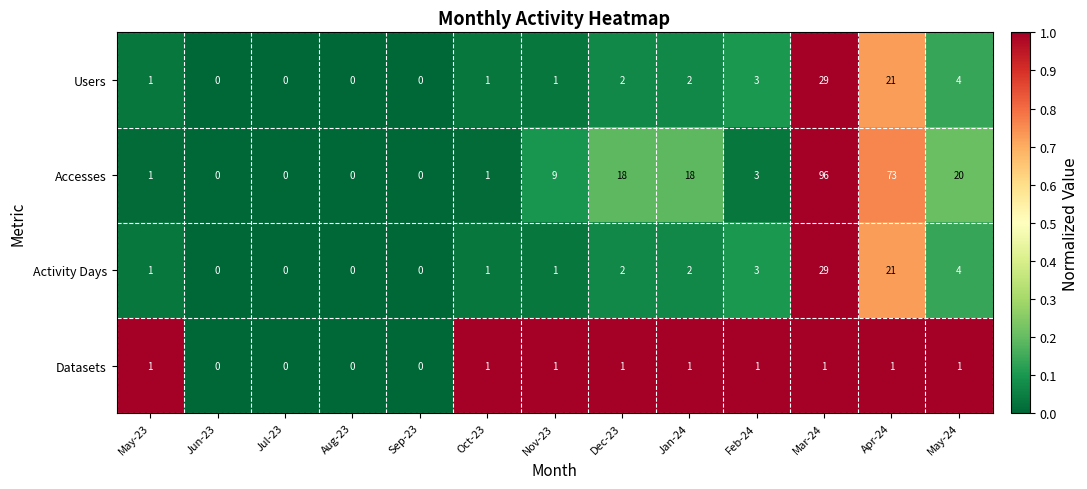

At which category does the chart reach its peak across all series?

Mar-24